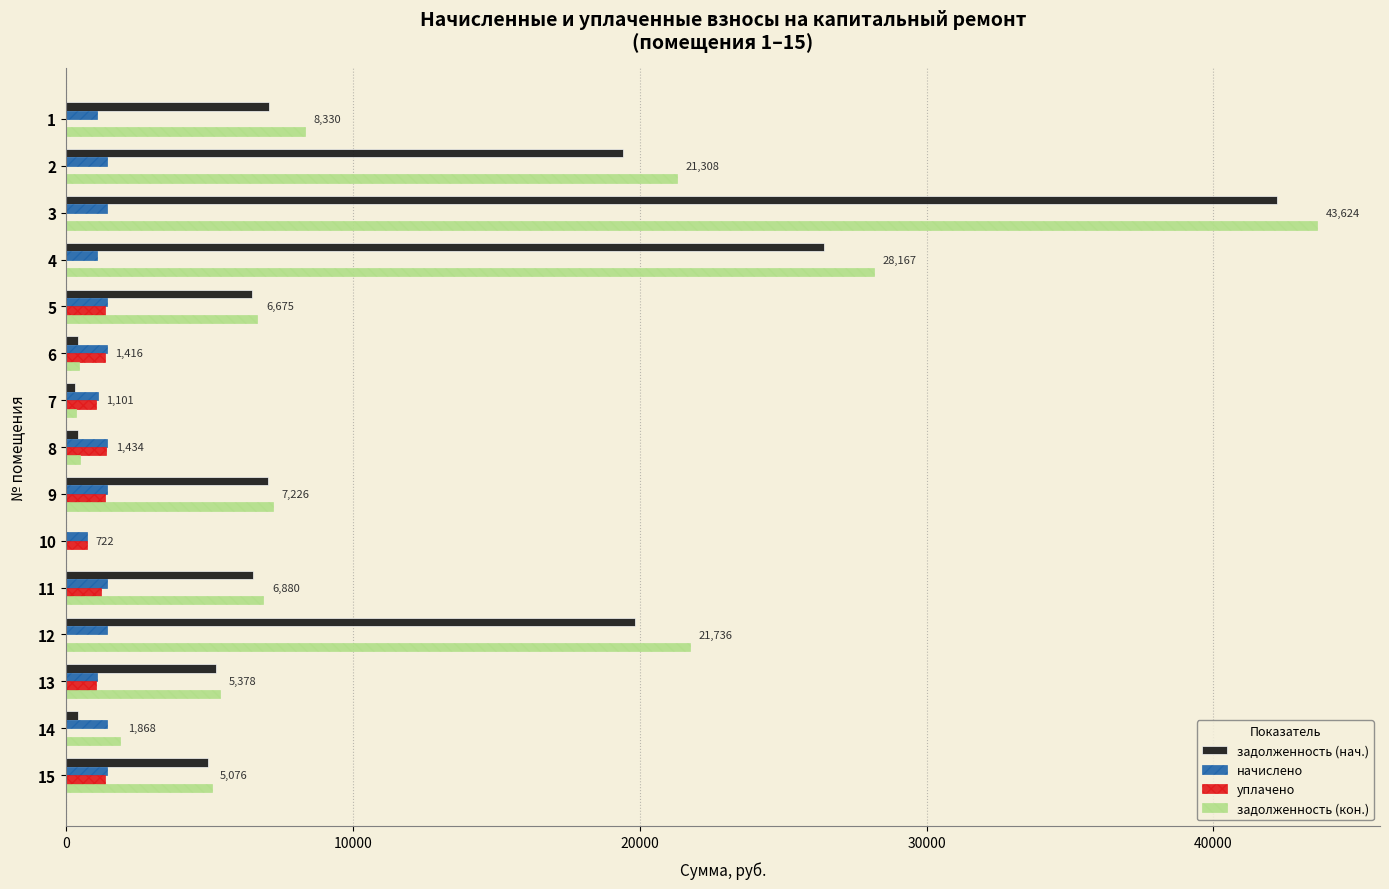

What is the maximum value for уплачено?

1383.2